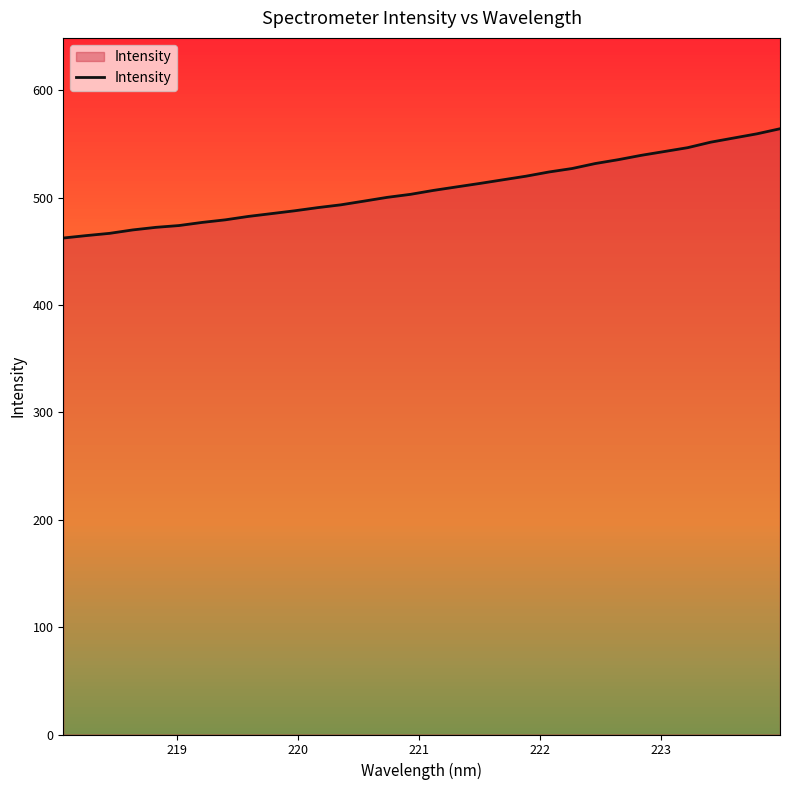

What is the maximum value shown in the chart?

564.4